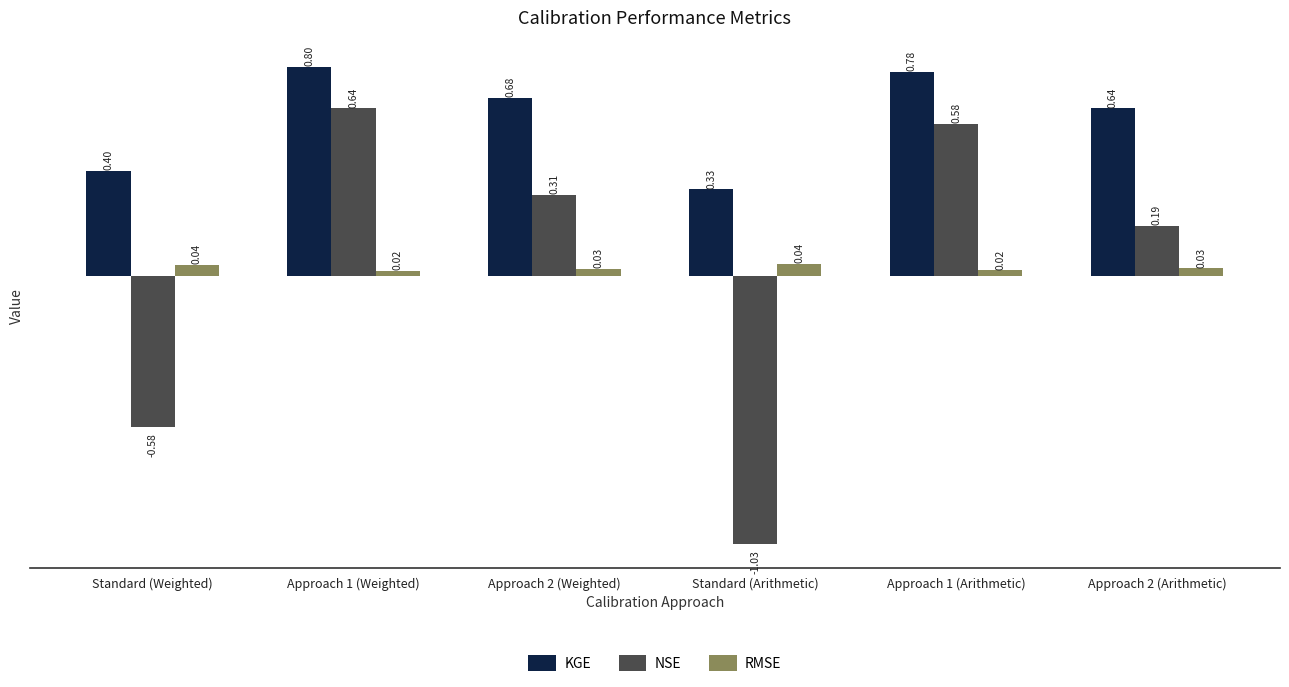

Where does the NSE series first go above 0?

Approach 1 (Weighted)